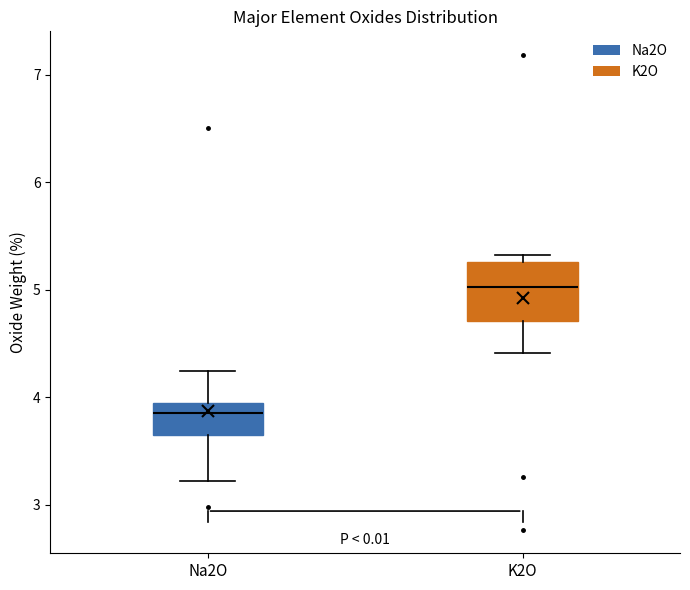

Which box has the lowest median line?

Na2O